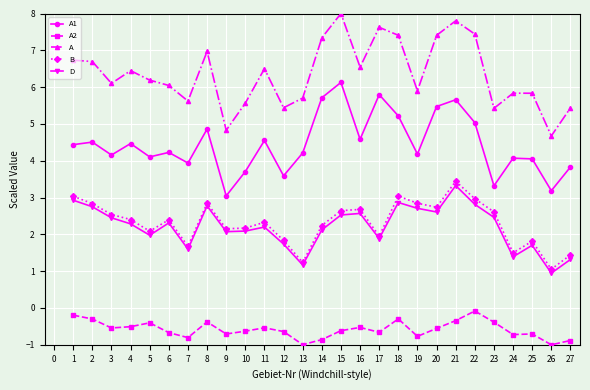

Read the B value at 6.

2.4